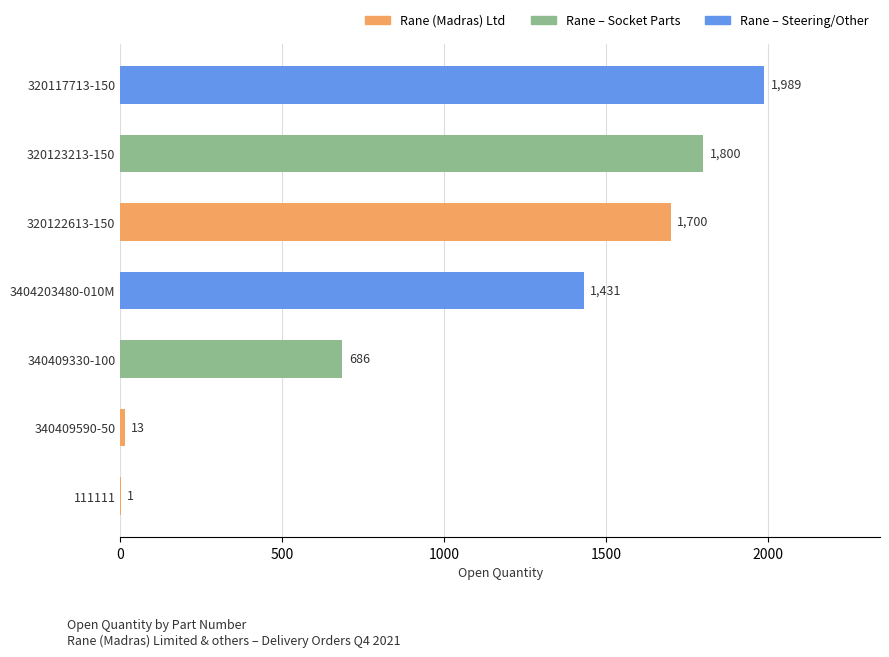

What is the change in value from 340409330-100 to 111111?

-685